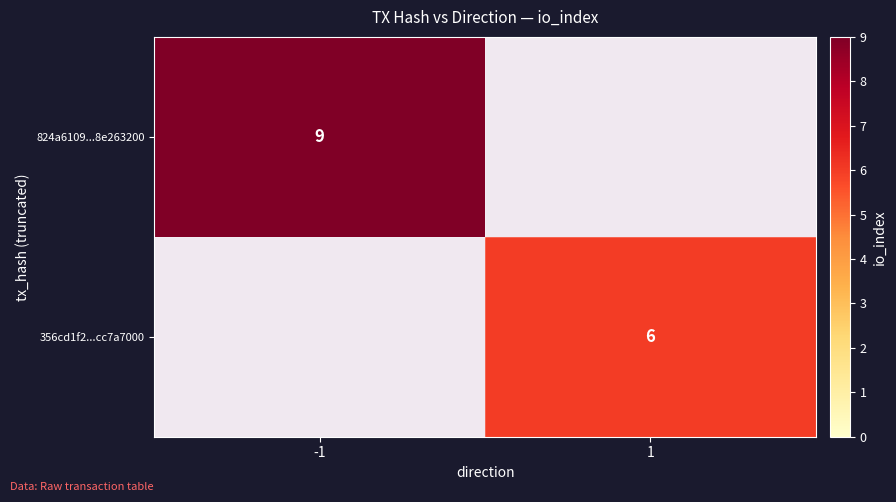

The 824a6109...8e263200 series shows 6 at -1. True or false?

False